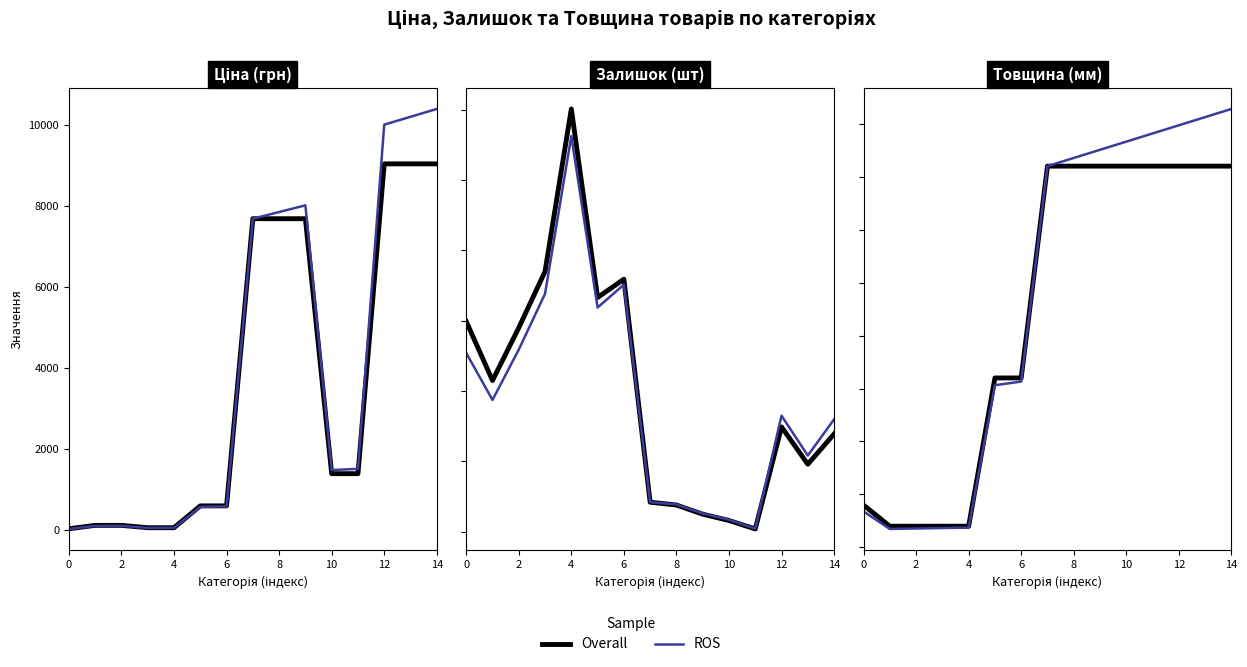

True or false: Overall and ROS intersect in this chart.

False